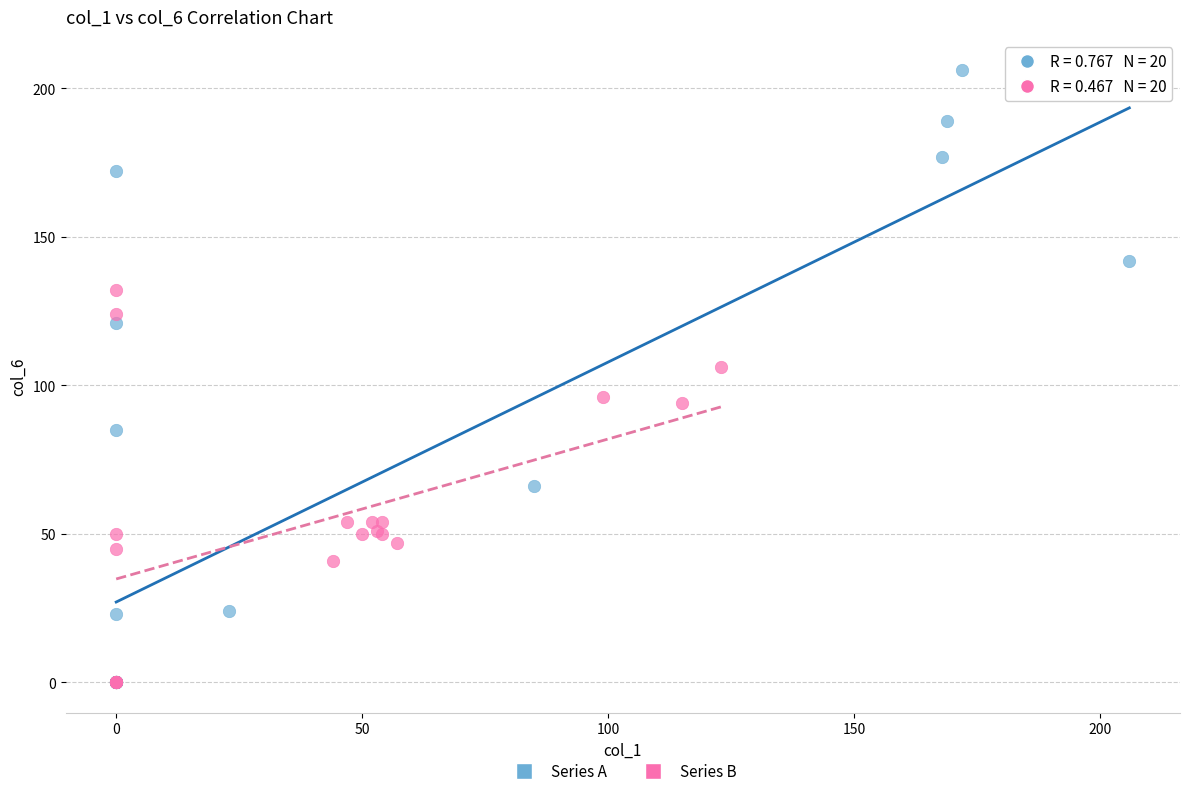

Which series has the largest Y range (max minus min)?

Series A